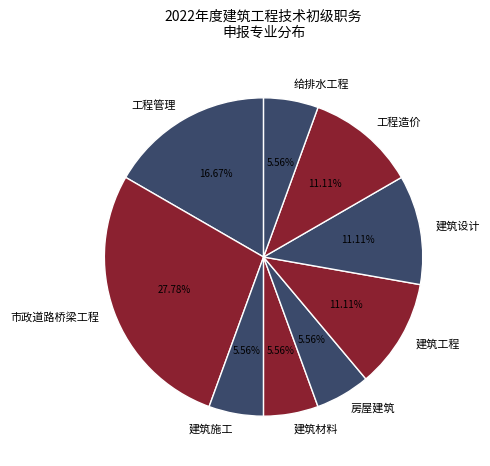

What is the total percentage of 建筑施工 and 工程造价?

16.7%